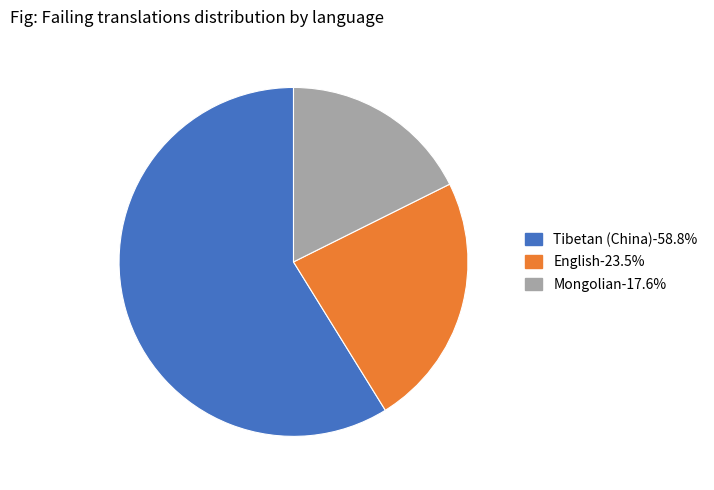

Which slice represents more than half of the pie?

Tibetan (China)